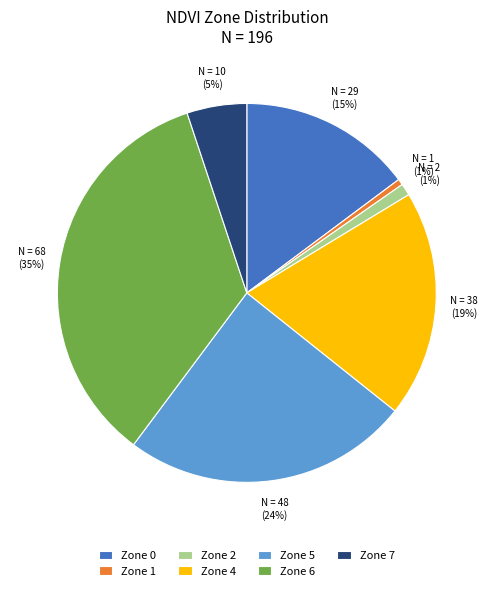

To the nearest percent, what percentage of the pie is Zone 0?

15%